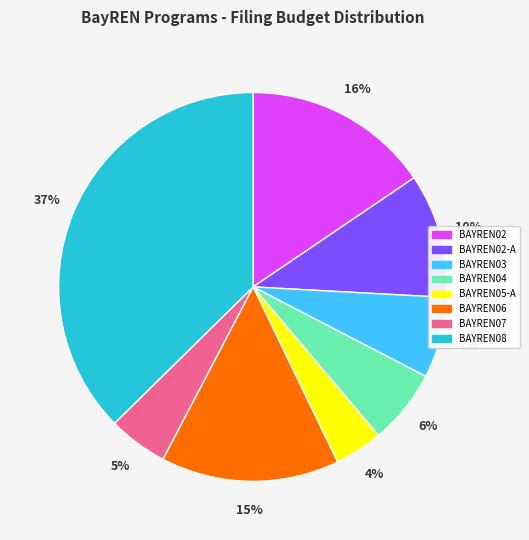

To the nearest percent, what is the difference between the largest and smallest slice percentages?

33%